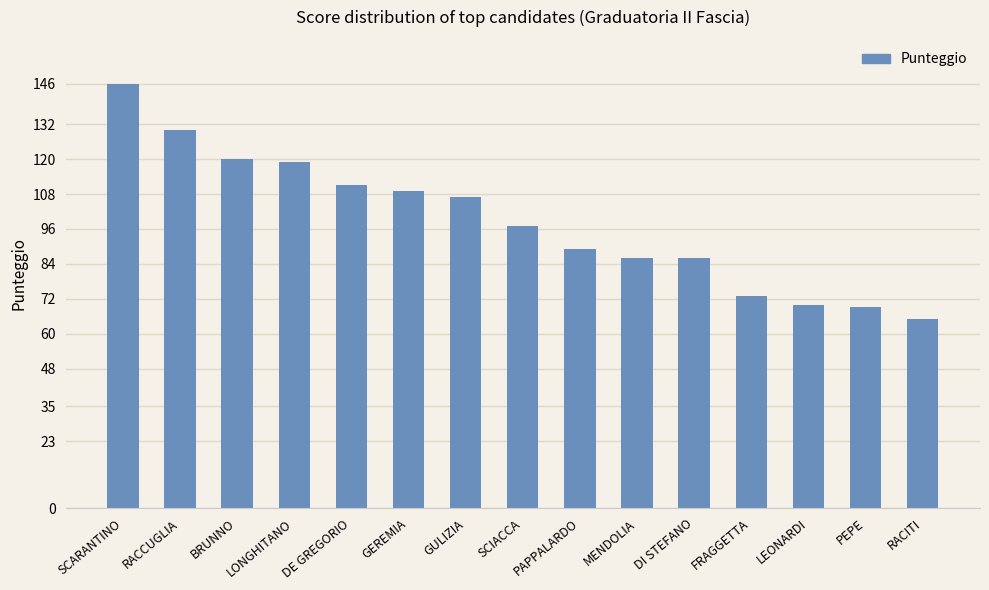

Reading left to right, what are all the values shown in this chart?

146	130	120	119	111	109	107	97	89	86	86	73	70	69	65